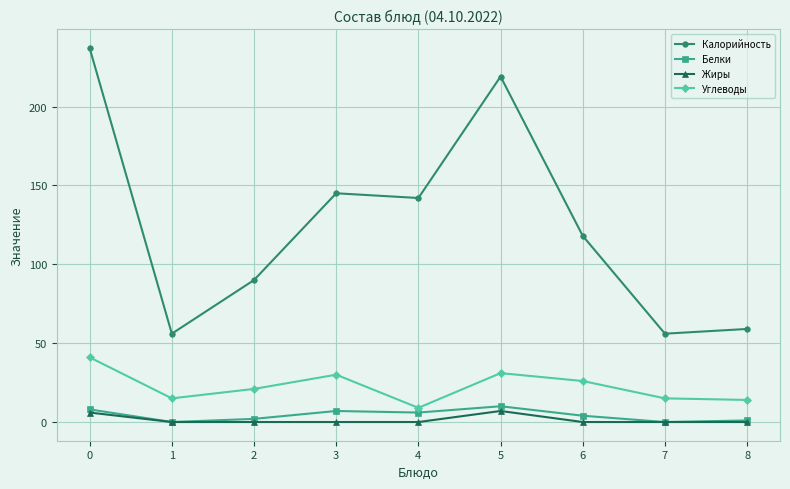

What is the greatest value displayed?

237